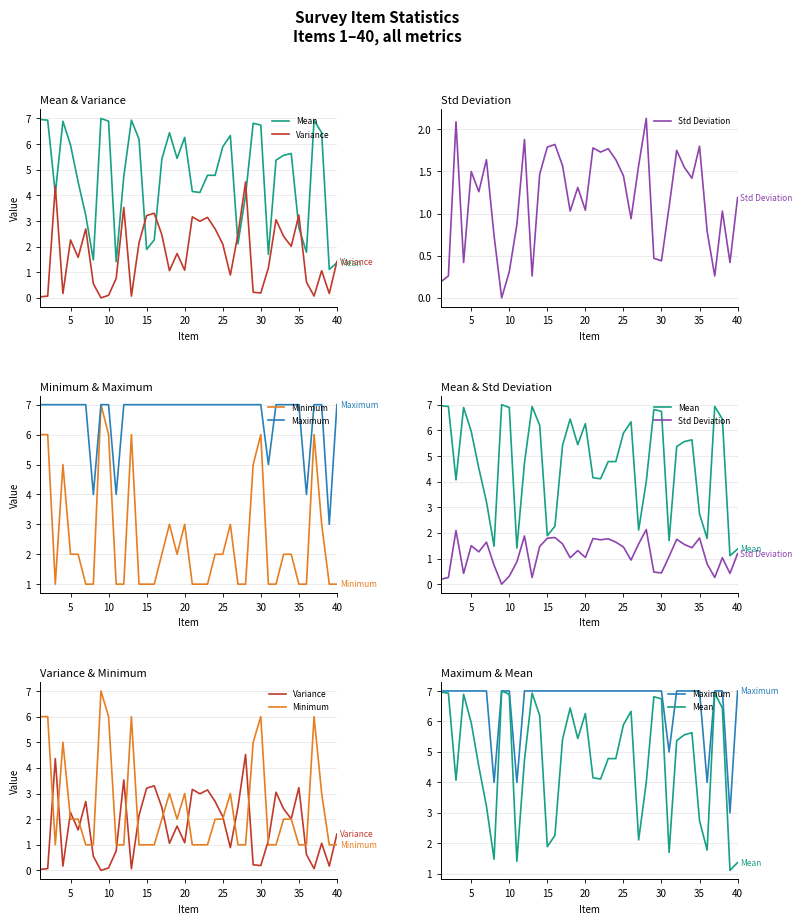

What is the average value of the Std Deviation series?

1.2